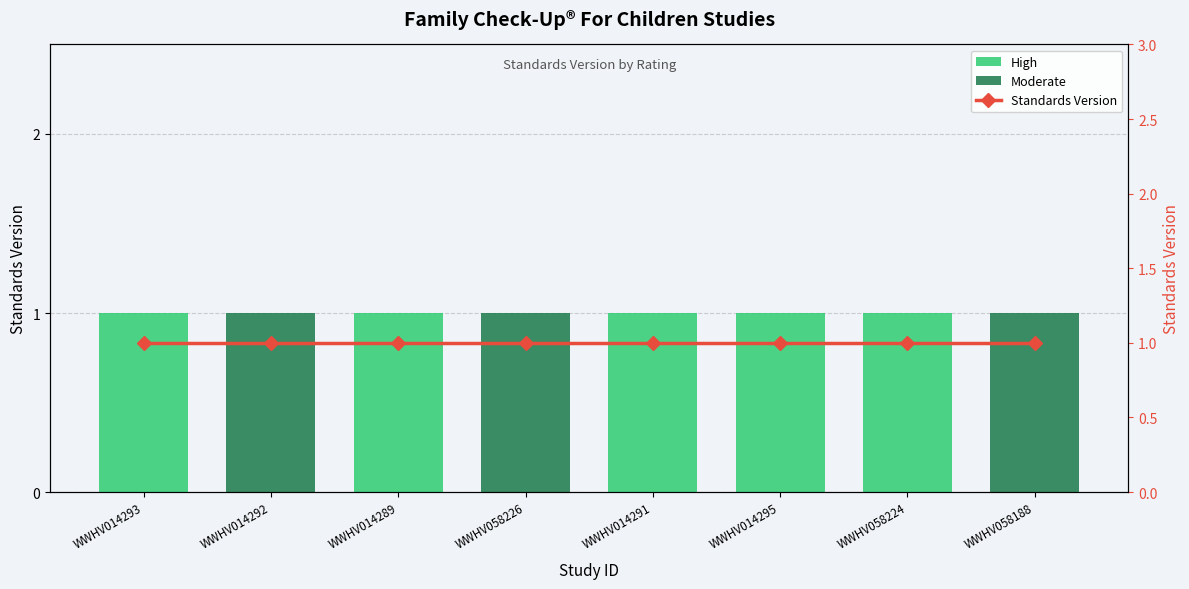

At which label does High reach its peak?

WWHV014293